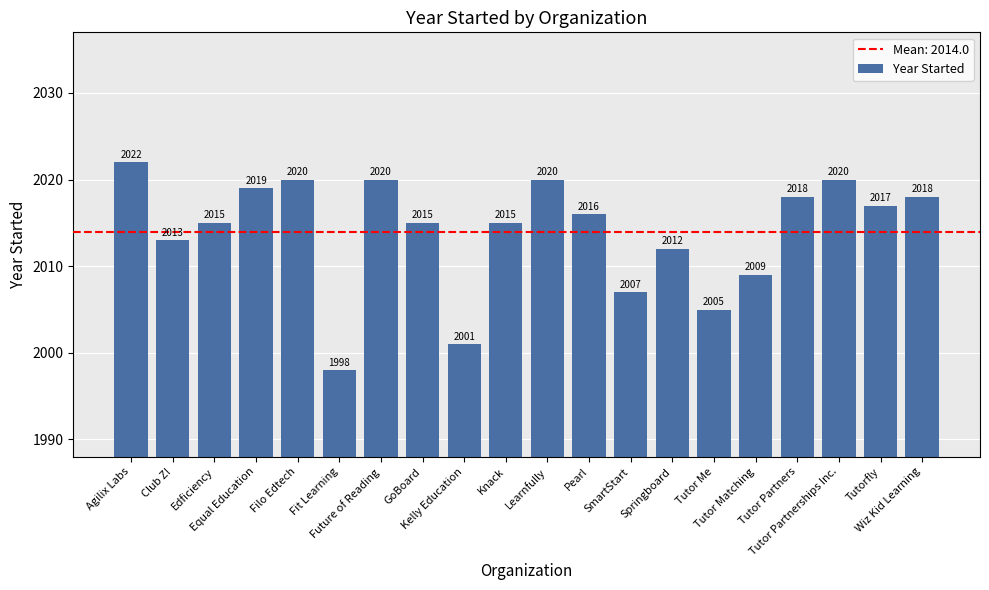

What is the label of the 11th bar from the left?

Learnfully